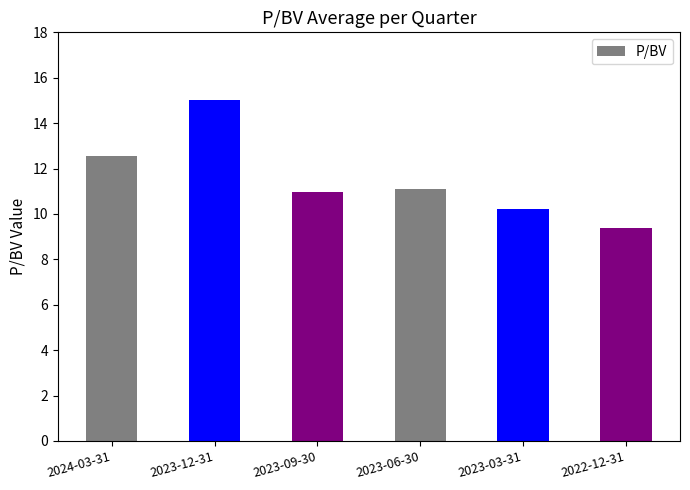

What is the label of the 2nd bar from the left?

2023-12-31